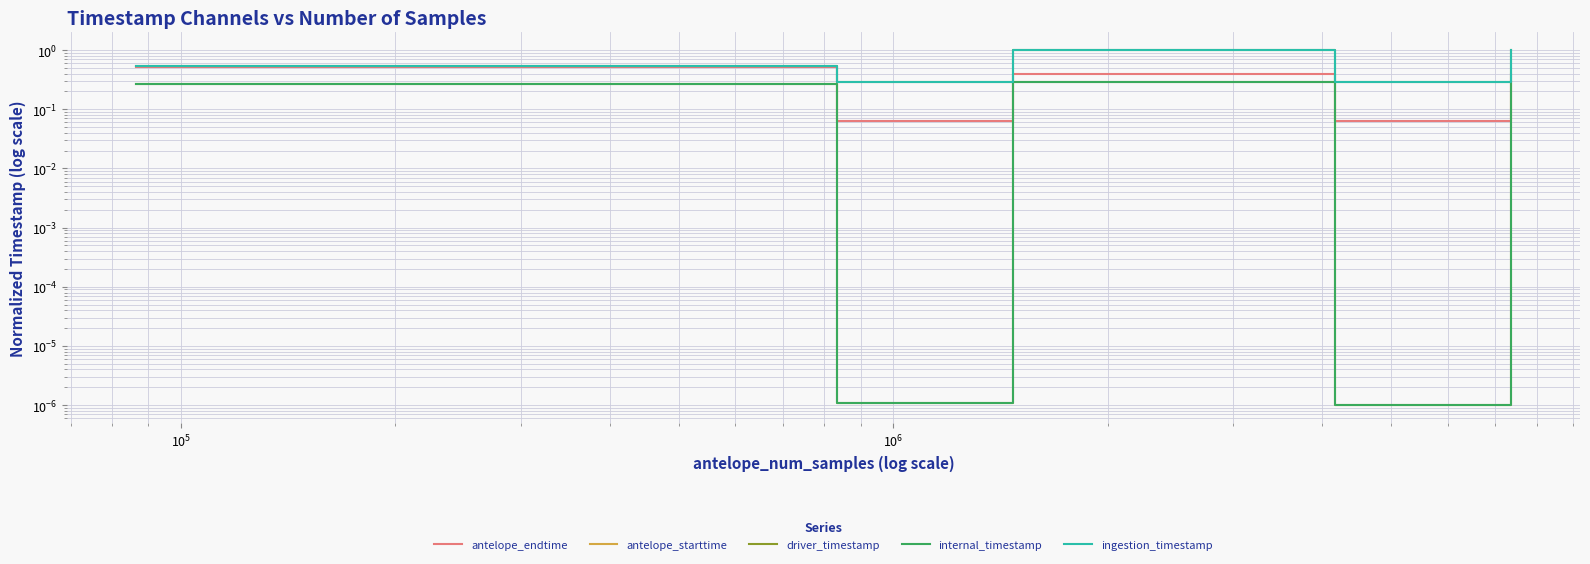

What are all the series names shown in the legend?

antelope_endtime, antelope_starttime, driver_timestamp, internal_timestamp, ingestion_timestamp